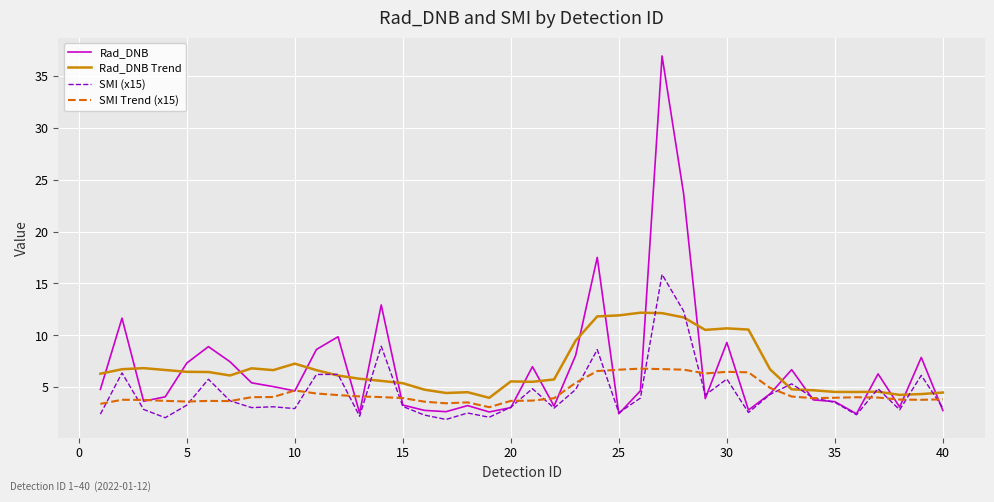

After their last crossing, which series has the higher values: Rad_DNB or SMI Trend (x15)?

SMI Trend (x15)